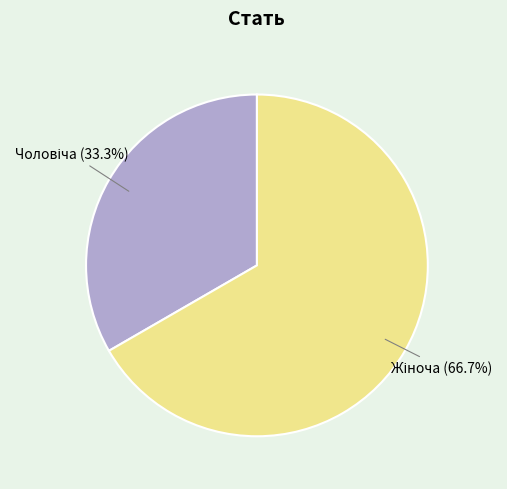

To the nearest percent, what is the average slice percentage?

50%